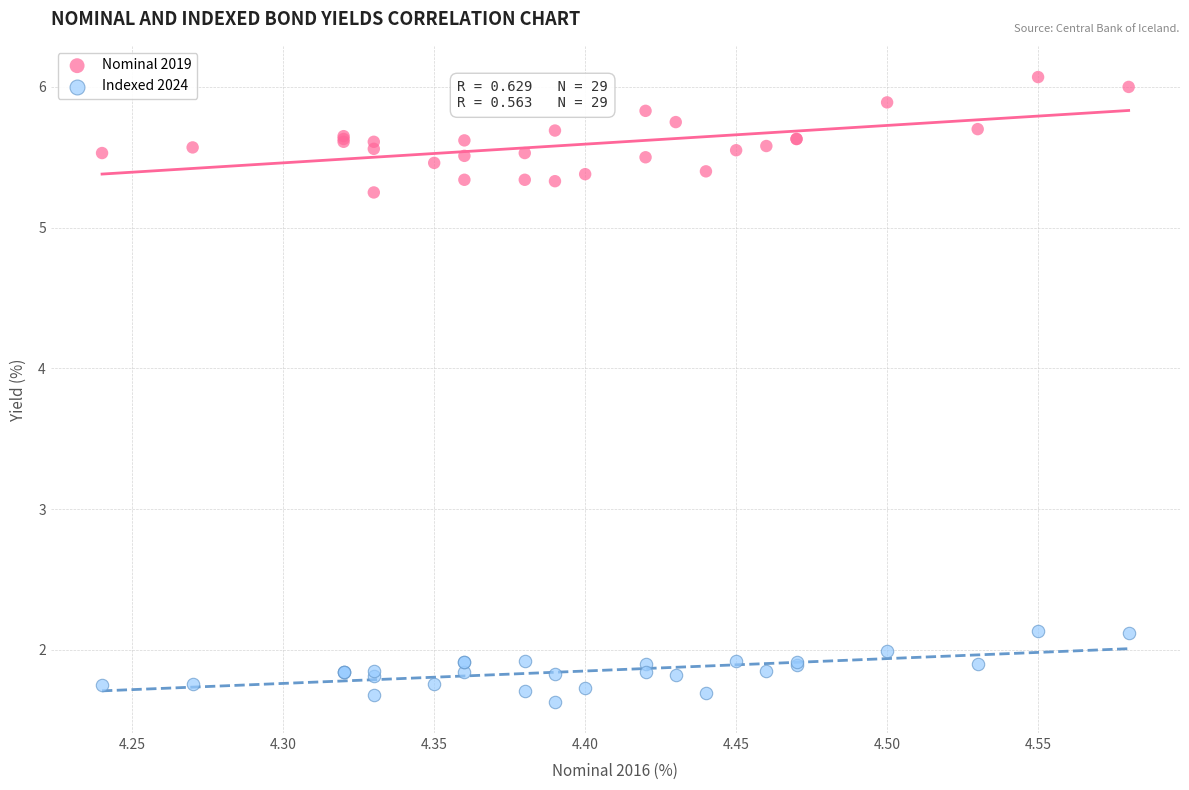

What are all the series names shown in the legend?

Nominal 2019, Indexed 2024